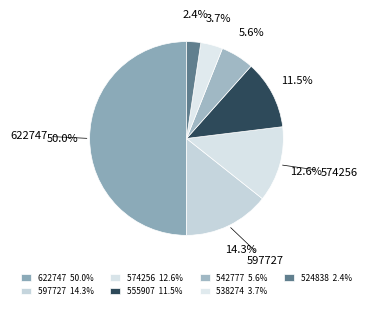

To the nearest percent, what percentage of the pie is 538274?

4%